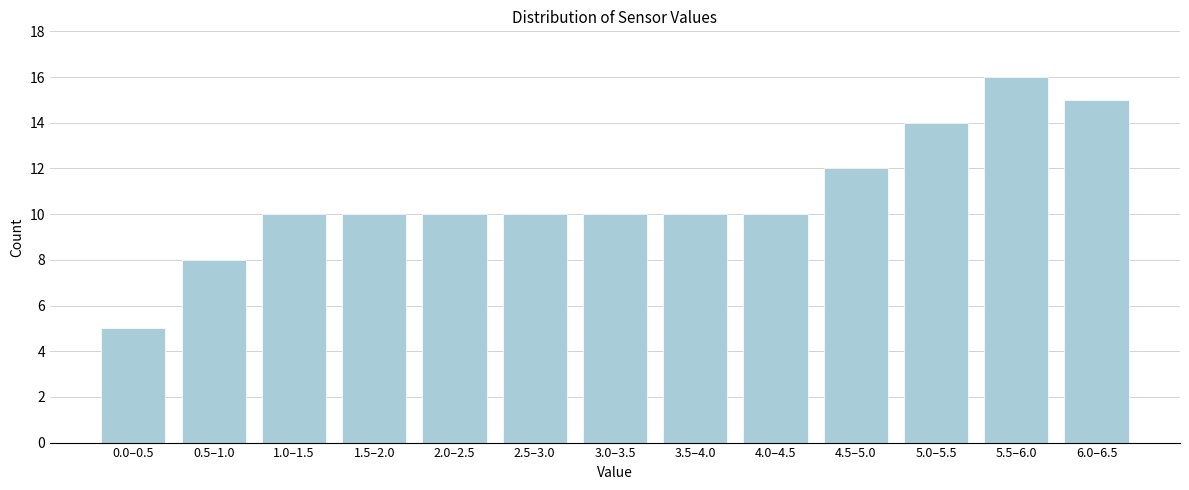

Reading left to right, list all the values displayed in this chart.

0.0–0.5=5	0.5–1.0=8	1.0–1.5=10	1.5–2.0=10	2.0–2.5=10	2.5–3.0=10	3.0–3.5=10	3.5–4.0=10	4.0–4.5=10	4.5–5.0=12	5.0–5.5=14	5.5–6.0=16	6.0–6.5=15